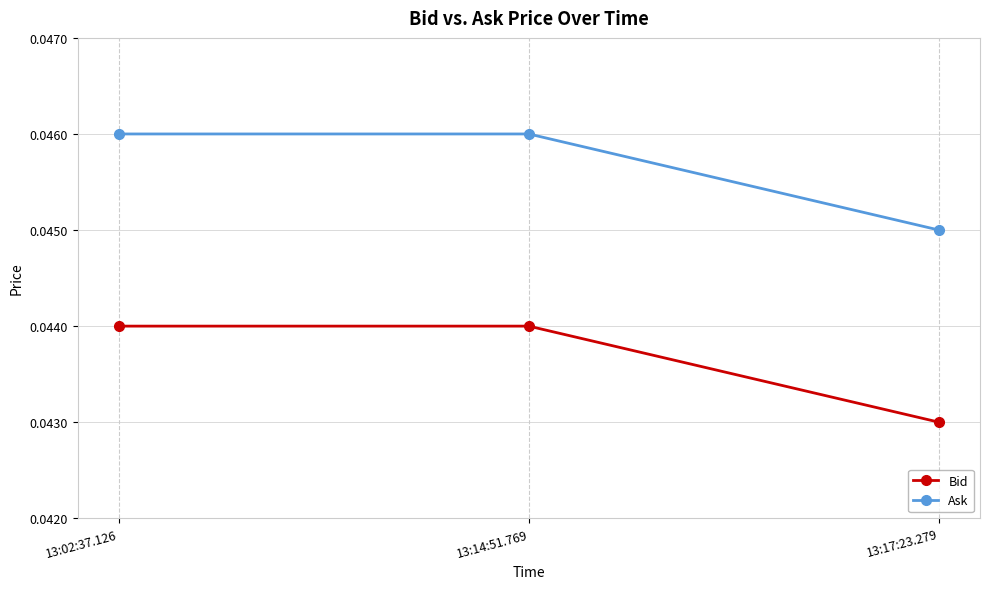

At how many categories does at least one series exceed 0?

3